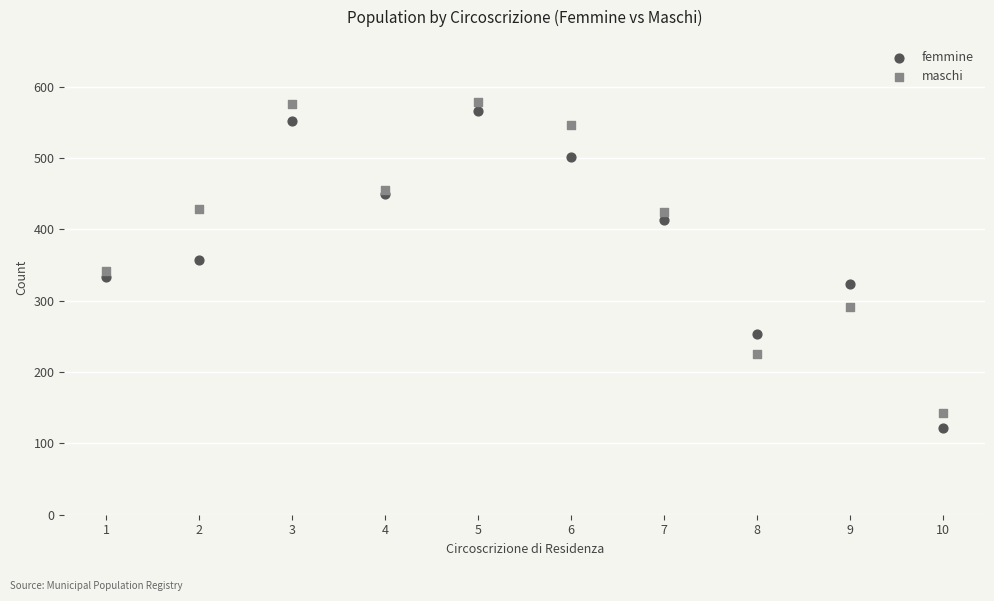

What is the X range (max minus min) for the scatter plot?

9